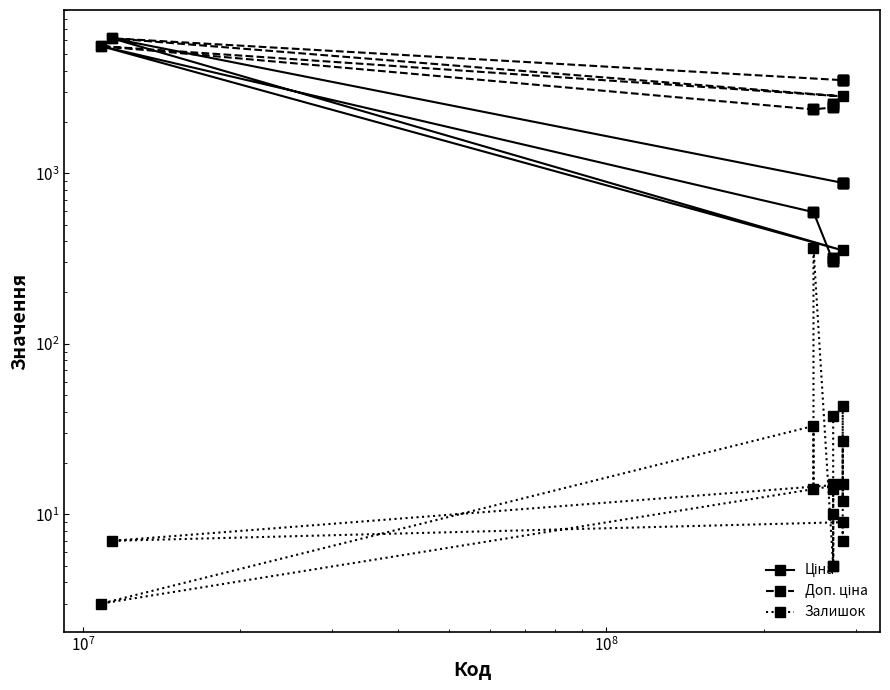

How many series are shown in this chart?

3